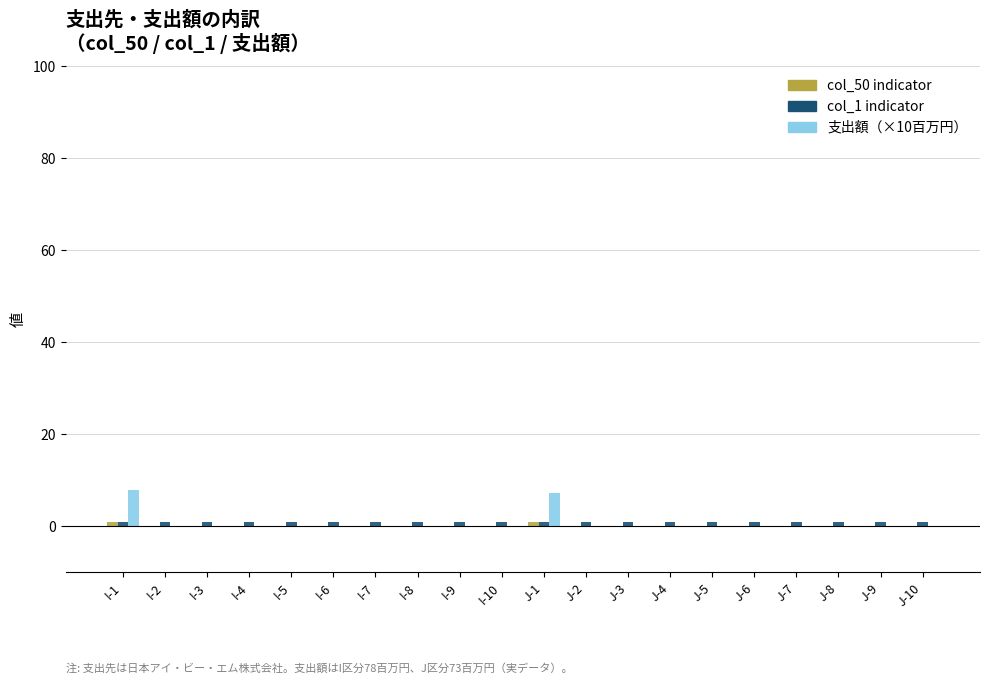

The value of 支出額（×10百万円） at I-3 is 4.4. True or false?

False